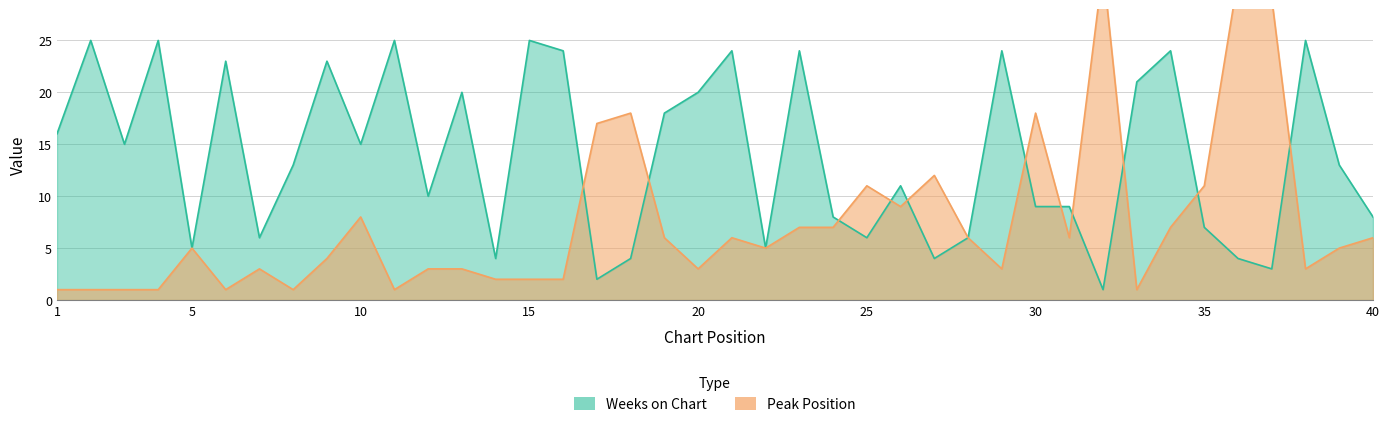

What are all the series names shown in the legend?

Peak Position, Weeks on Chart